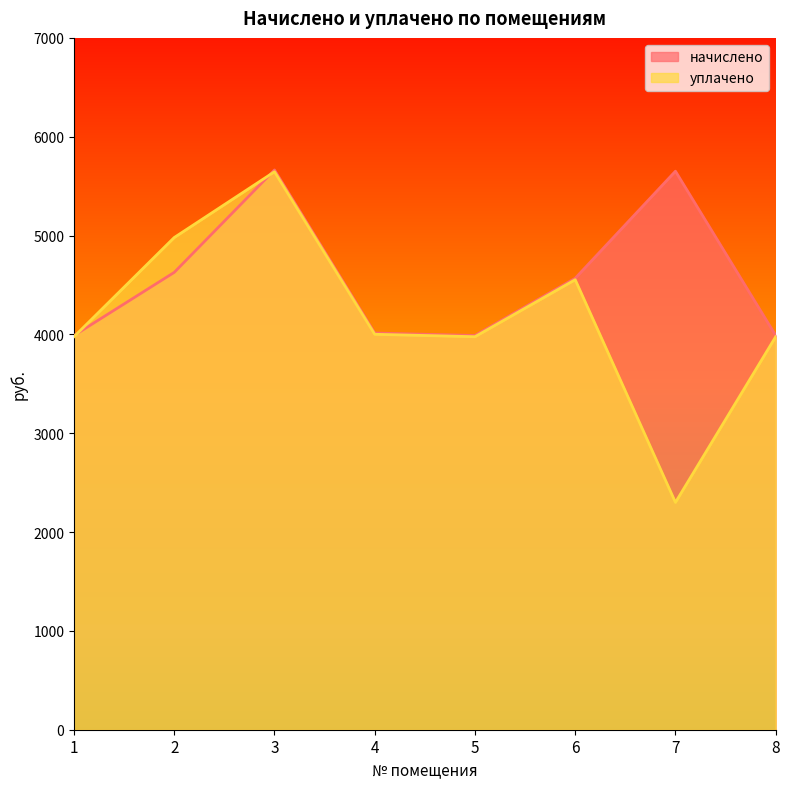

Does the chart have visible grid lines?

No